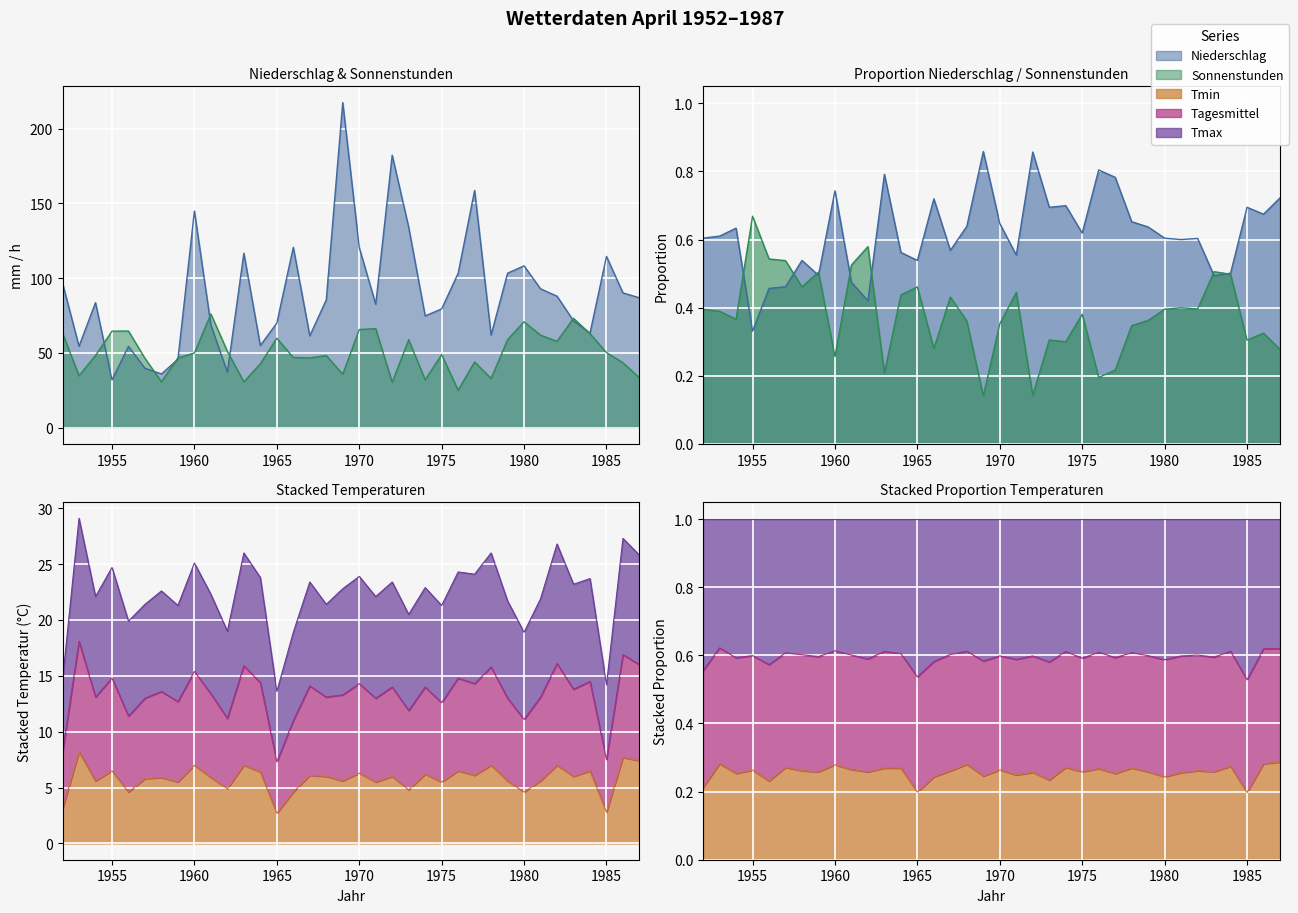

What is the average value of the Sonnenstunden series?

50.1